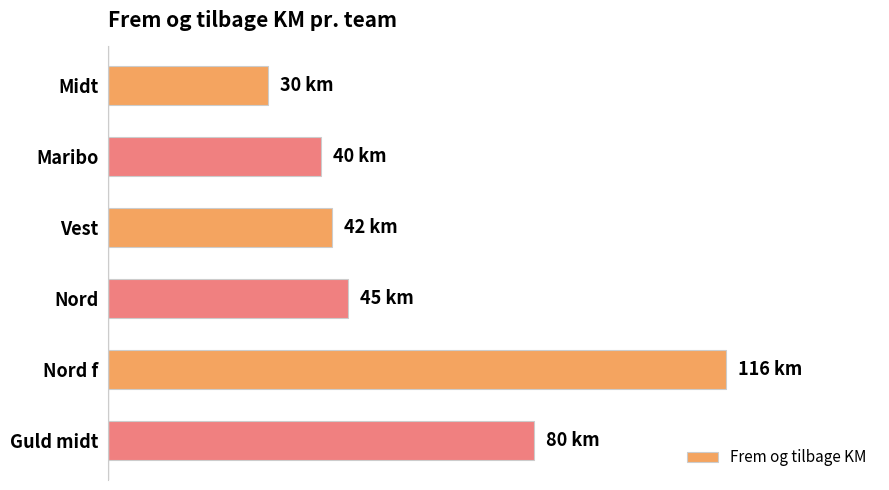

Are the bars horizontal?

Yes